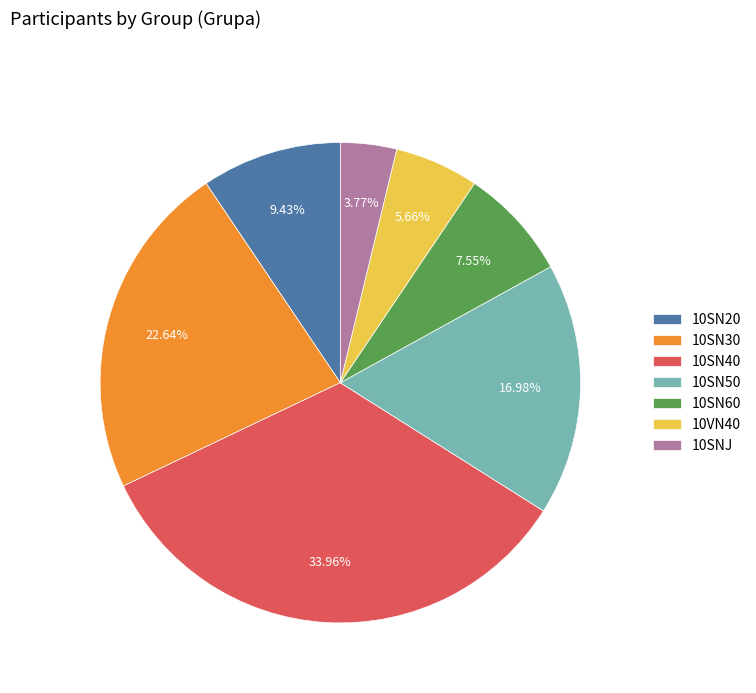

Do 10SN50 and 10SN60 together represent more than half of the pie?

No